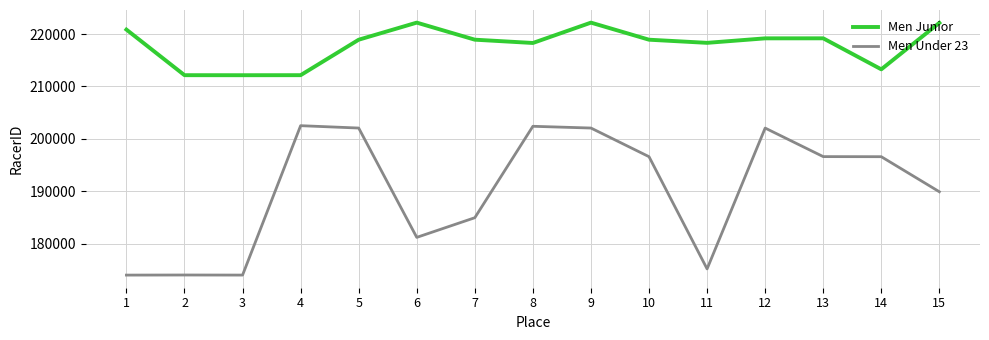

At which category is the sum across all series the highest?

9